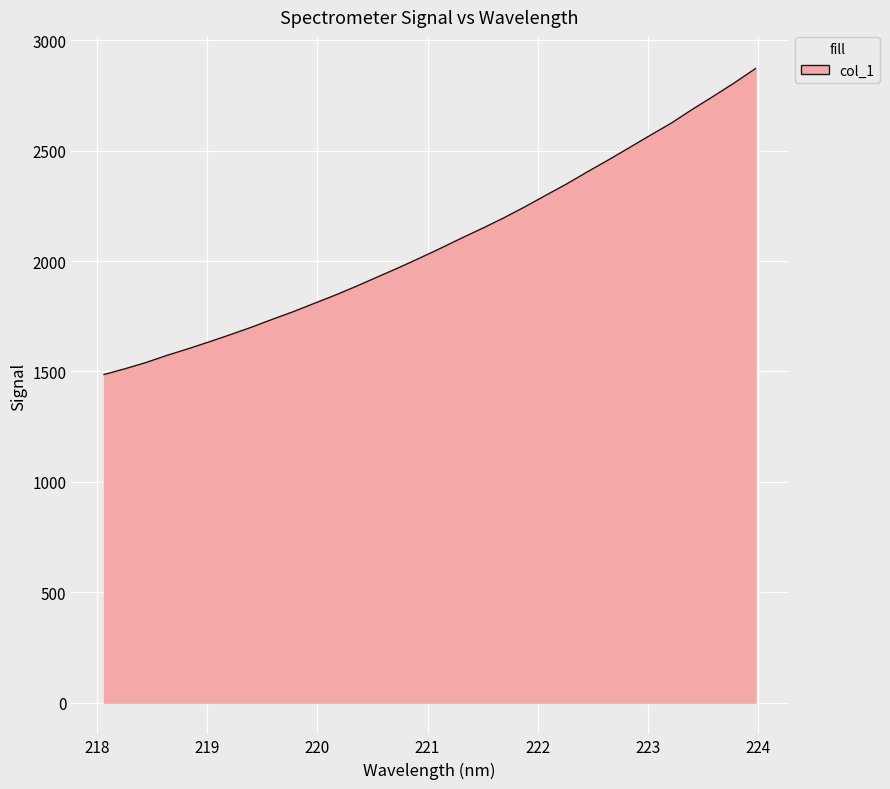

What is the minimum value shown in the chart?

1486.3